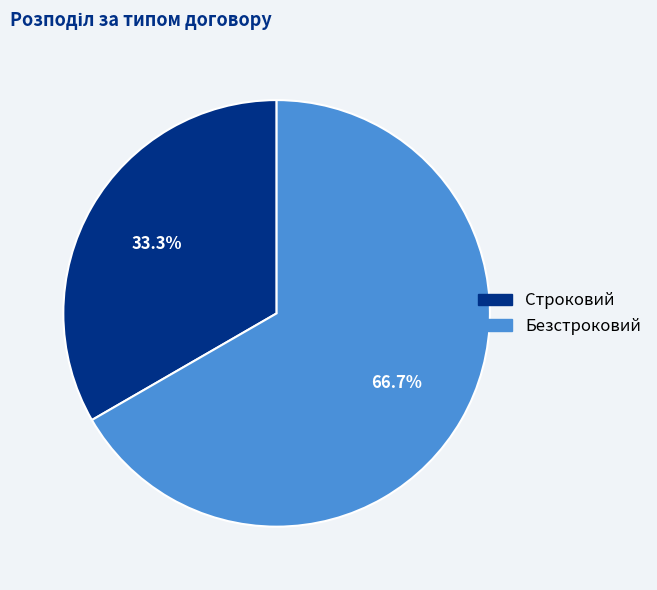

Count the number of slices in the pie.

2